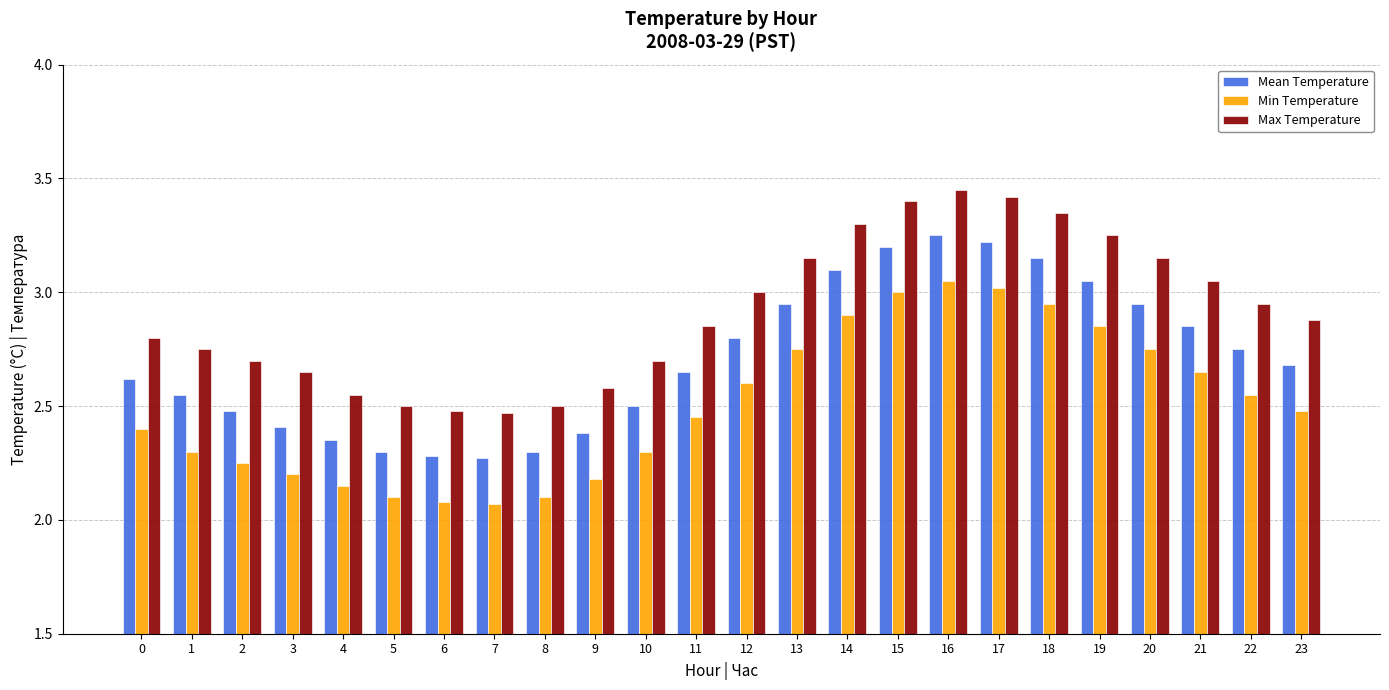

True or false: Mean Temperature has a value of 4.1 at 21.

False